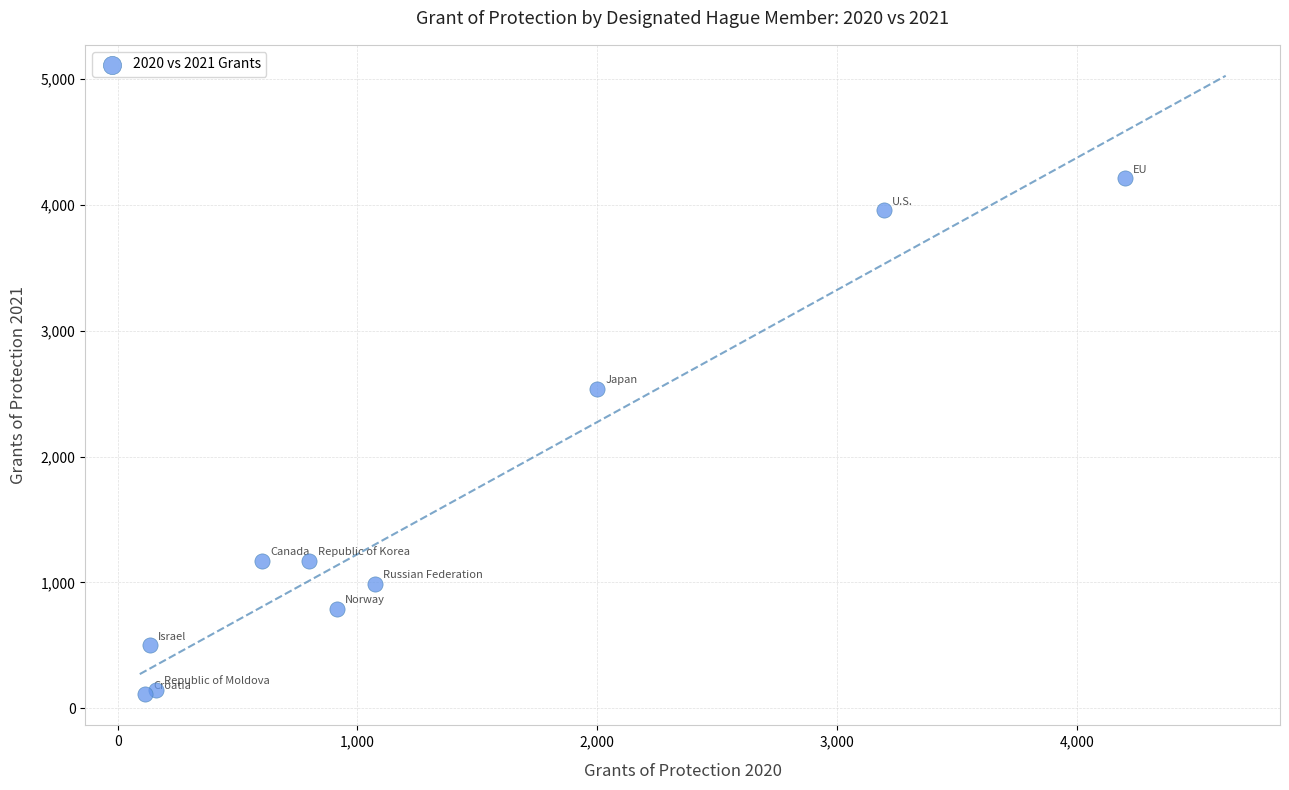

What Y value in the scatter plot is closest to 2159?

2537